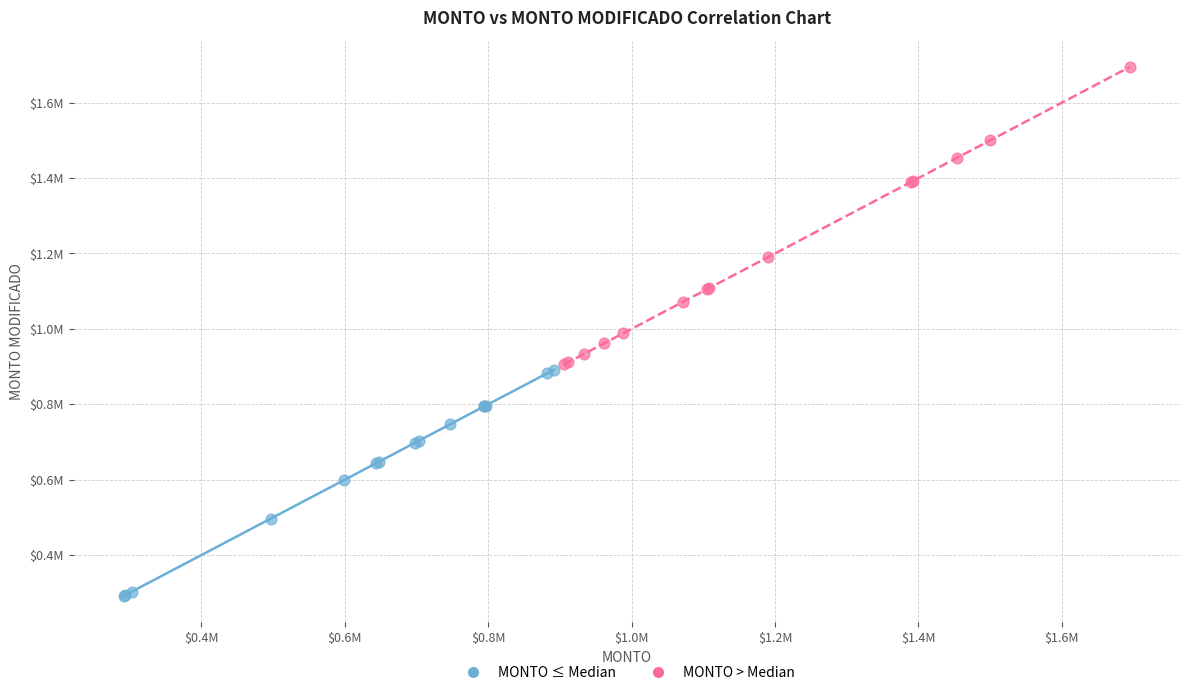

Which series reaches the maximum Y coordinate?

MONTO > Median